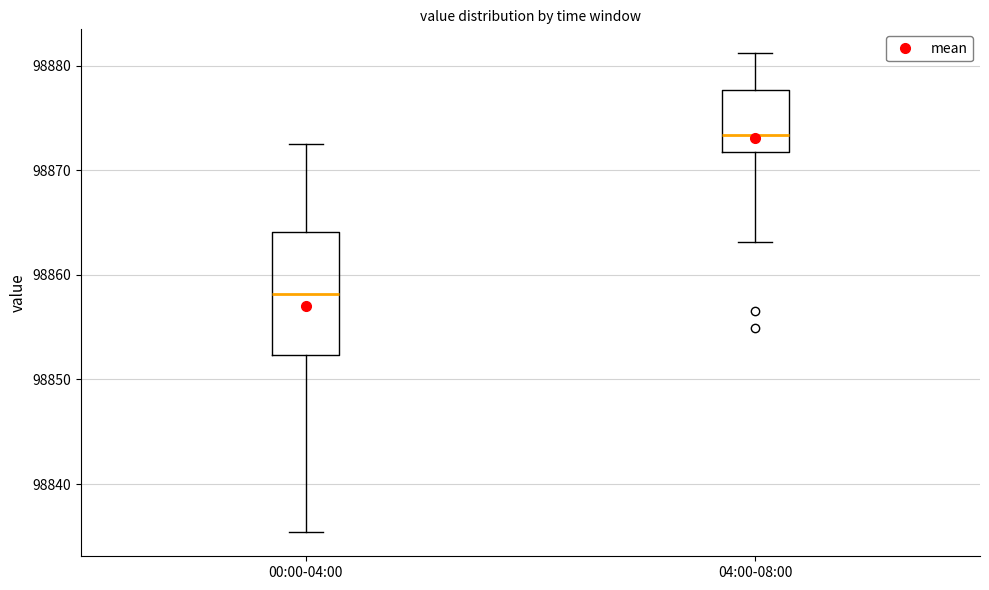

Reading left to right, read every box against the y-axis: the position of its median line, the range the box covers, and the ends of its whiskers. The values are not printed on the chart, so give them approximately, as read against the axis.

00:00-04:00: median 98858, box 98852 to 98864, whiskers 98835 to 98873
04:00-08:00: median 98873, box 98872 to 98878, whiskers 98863 to 98881